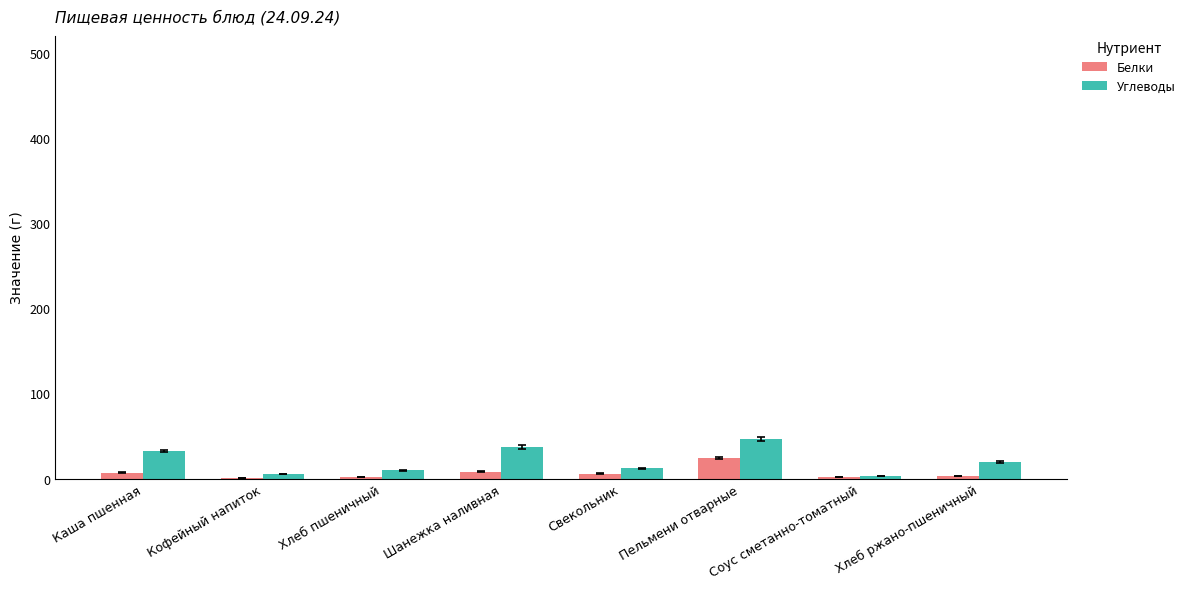

Which series has the largest total across all categories?

Углеводы